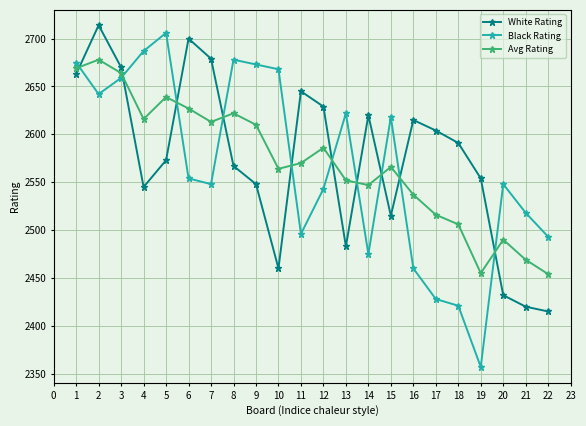

At which label does Black Rating reach its minimum?

19